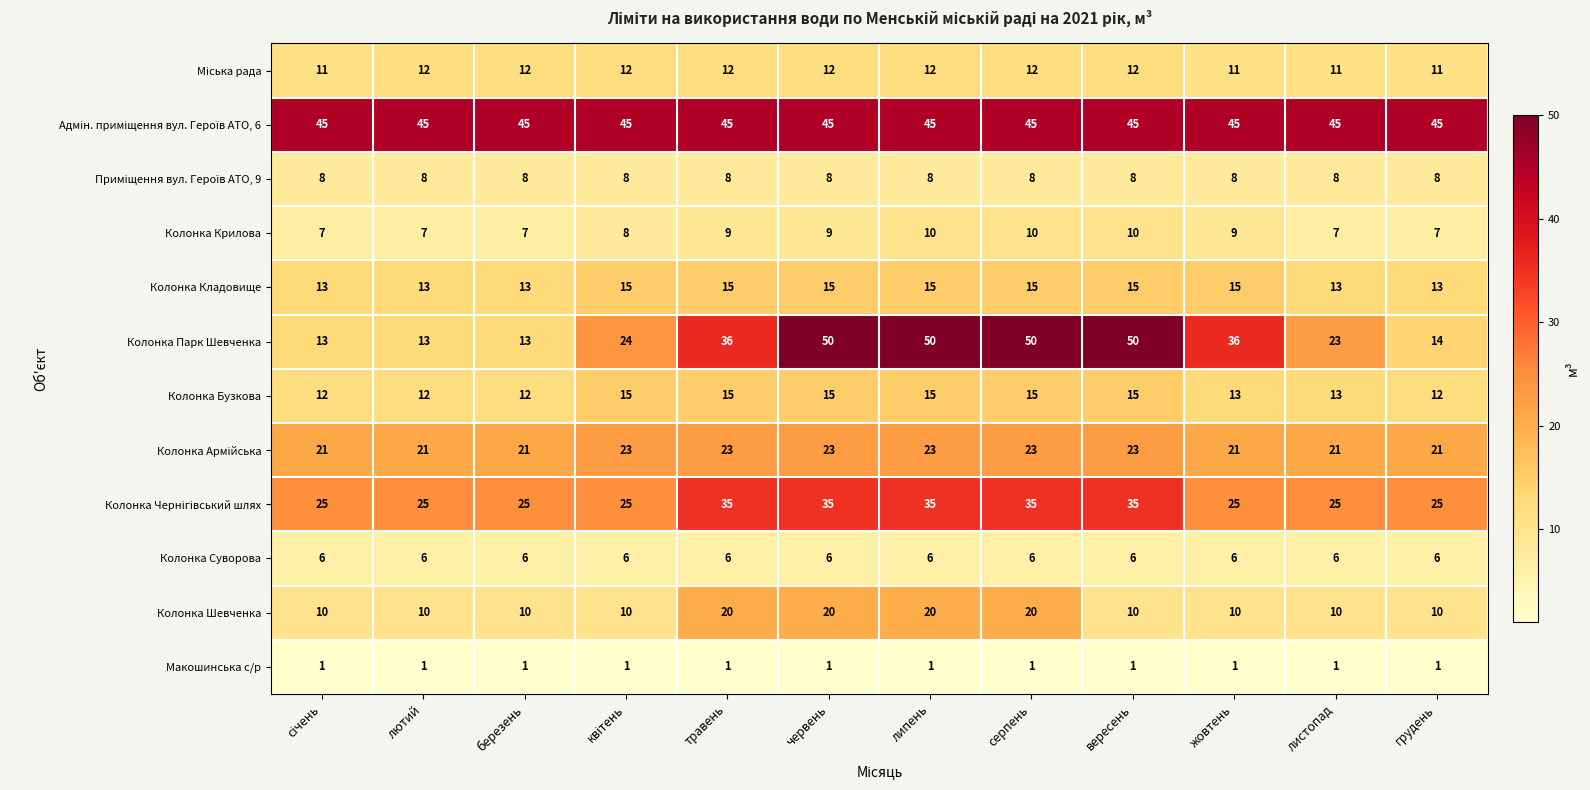

What is the average value of the Колонка Бузкова series?

14